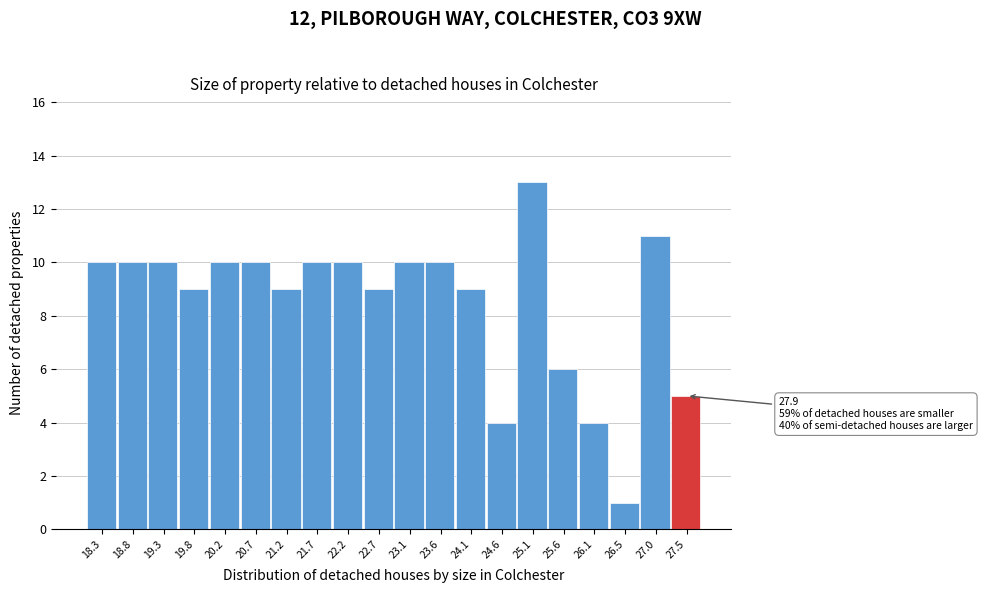

Reading right to left, what are all the values shown in this chart?

5	11	1	4	6	13	4	9	10	10	9	10	10	9	10	10	9	10	10	10